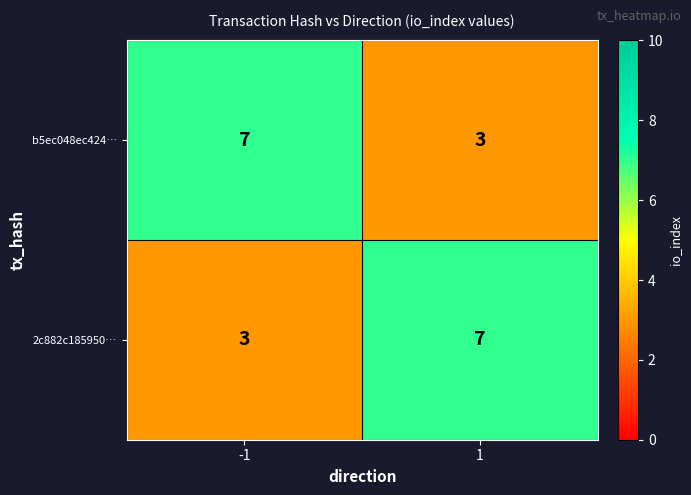

Rank the series at 1 from lowest to highest value.

b5ec048ec424…, 2c882c185950…